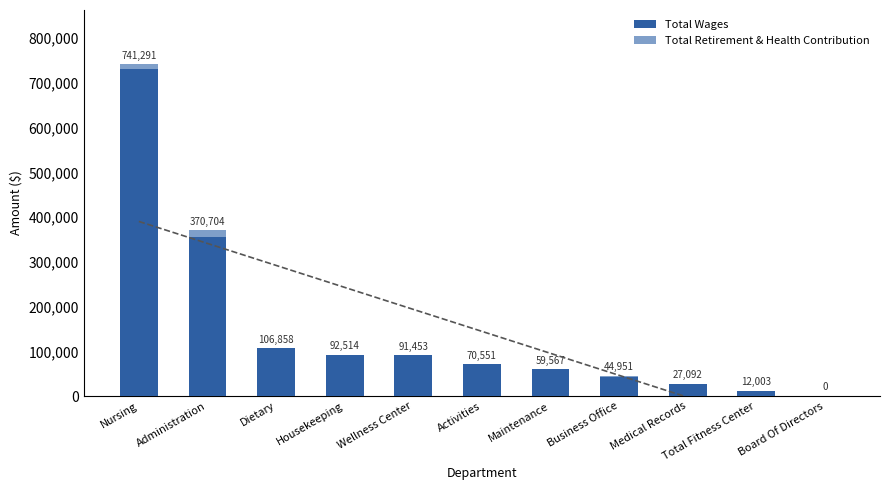

What value does the Total Retirement & Health Contribution series have at Nursing, to the nearest 10?

10090